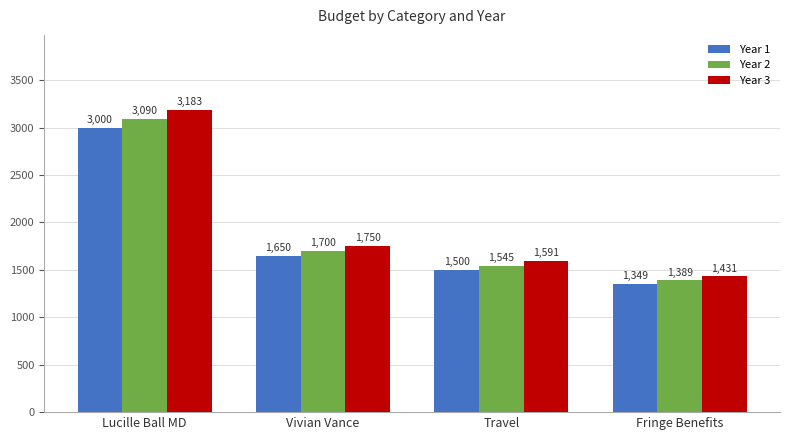

Which series changed the most between Lucille Ball MD and Fringe Benefits?

Year 3